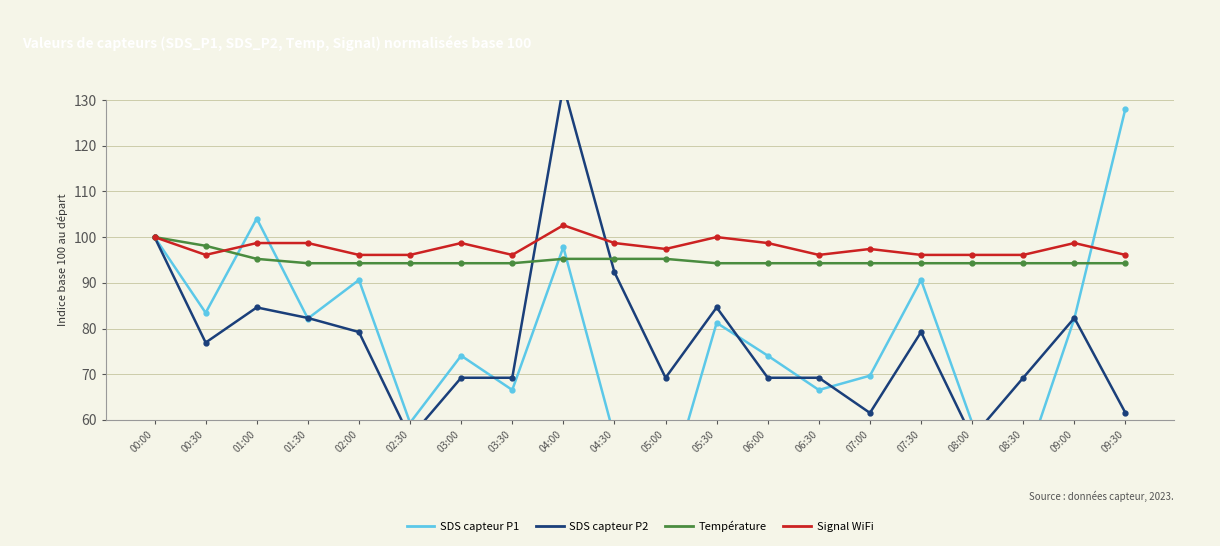

Rank the categories by Temp value from highest to lowest.

00:00, 00:30, 01:00, 04:00, 04:30, 05:00, 01:30, 02:00, 02:30, 03:00, 03:30, 05:30, 06:00, 06:30, 07:00, 07:30, 08:00, 08:30, 09:00, 09:30